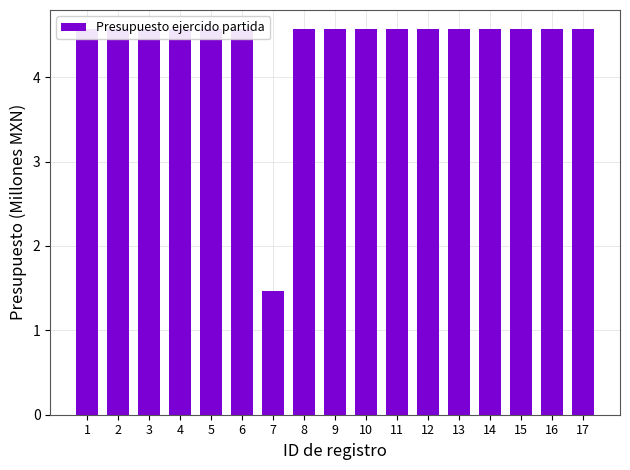

What is the approximate value at 15?

4.6